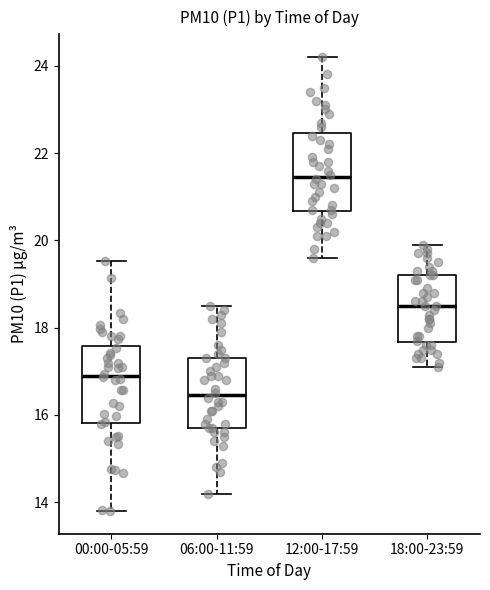

Which box's median line is the lowest?

06:00-11:59